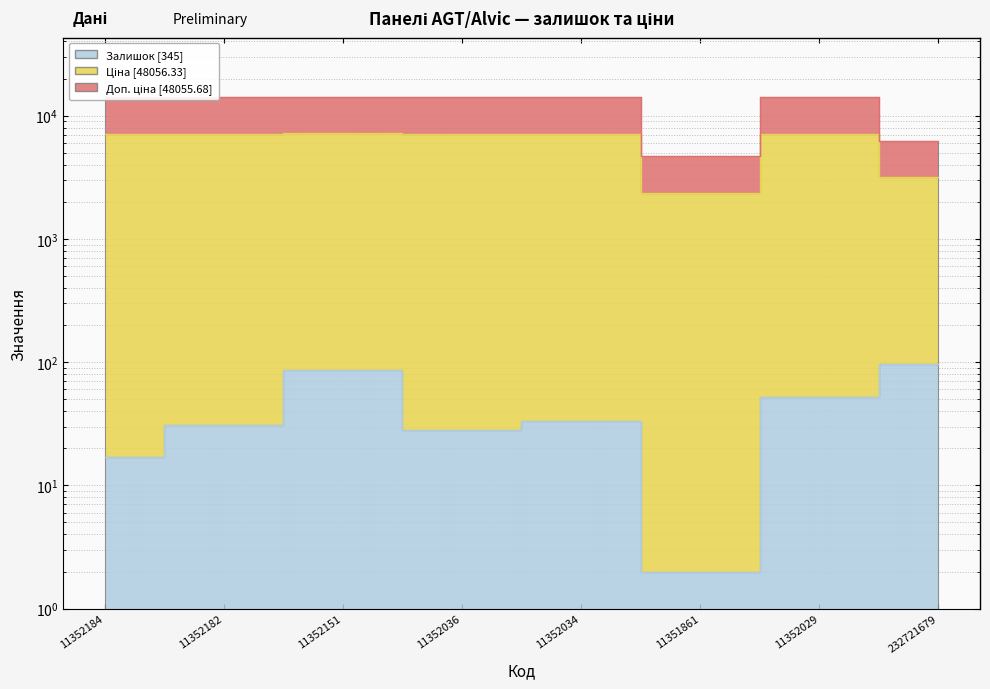

What is the maximum value shown in the chart?

14283.6